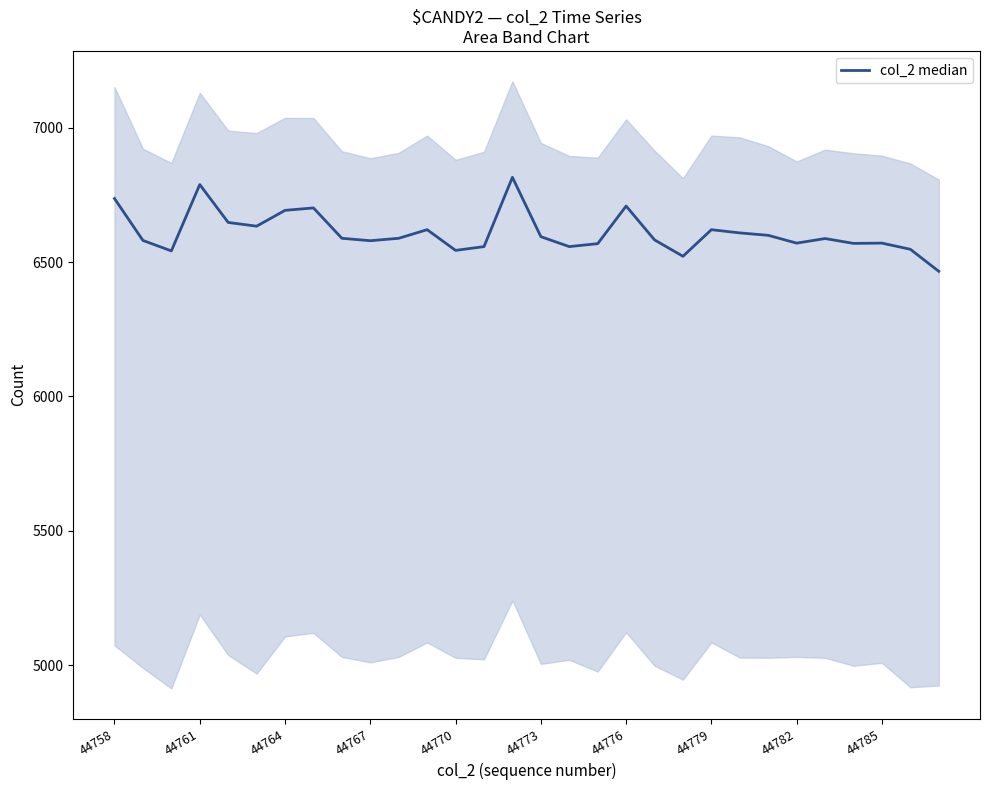

What is the difference between the second highest and second lowest values?

267